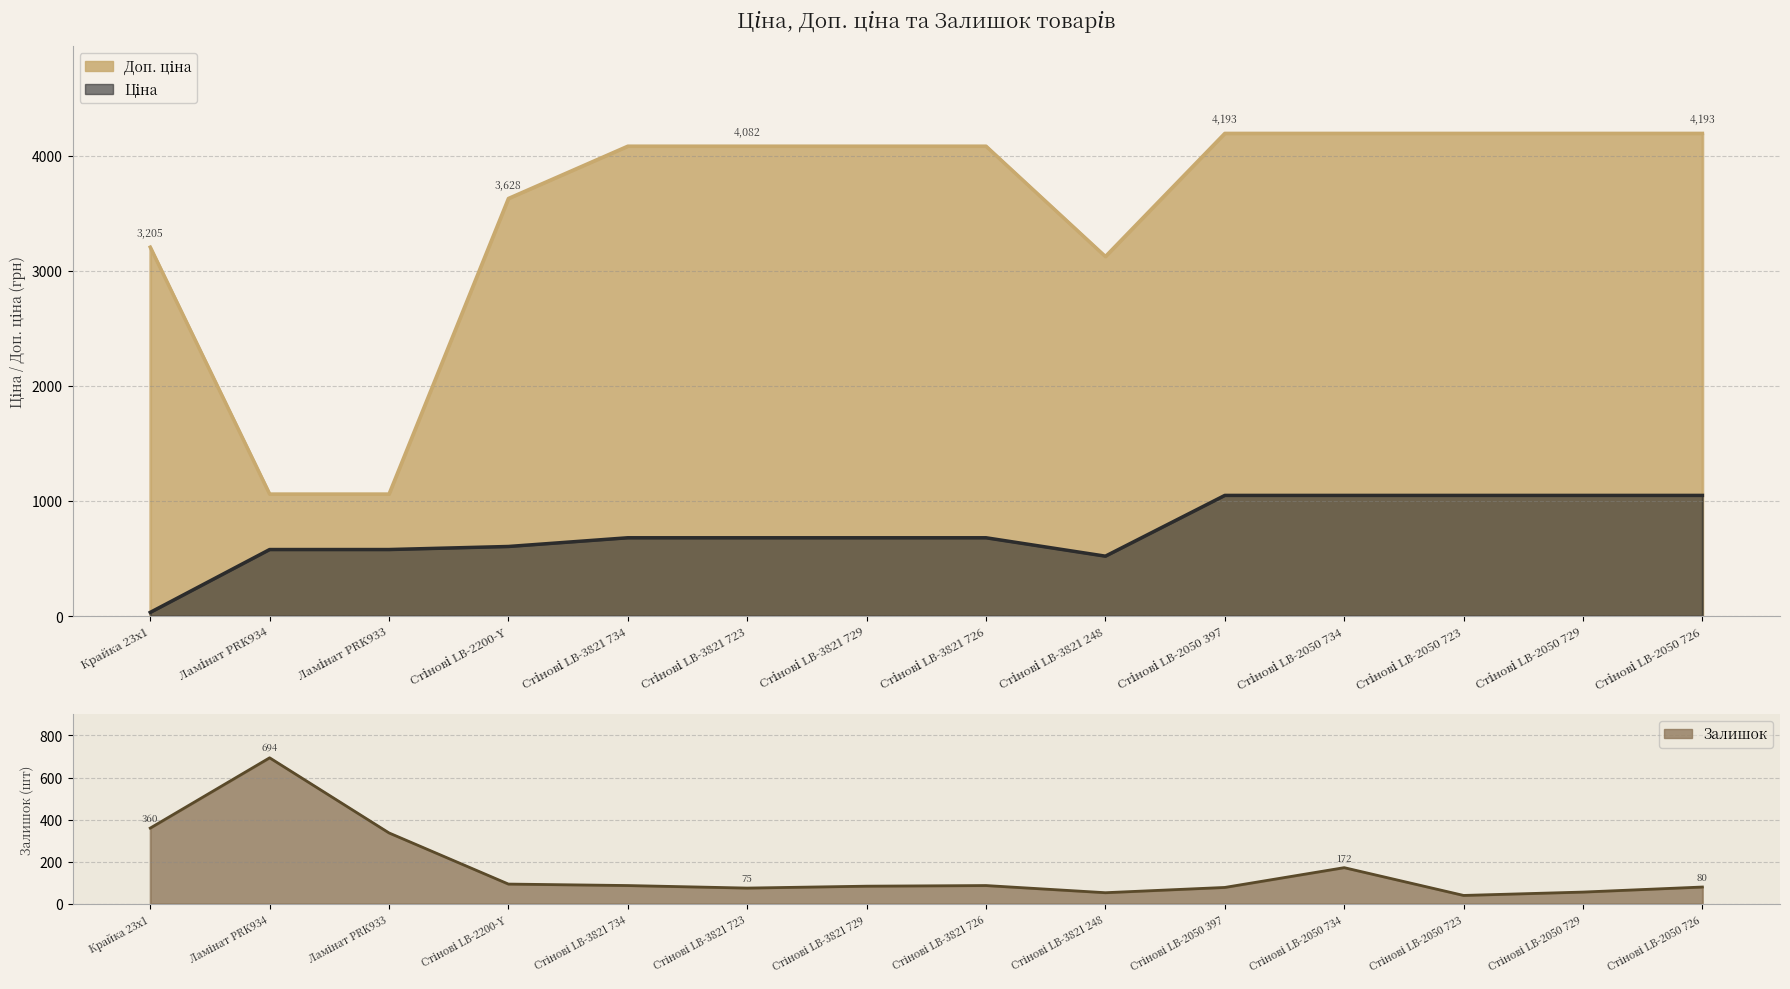

True or false: Ціна and Доп. ціна cross at least once.

False